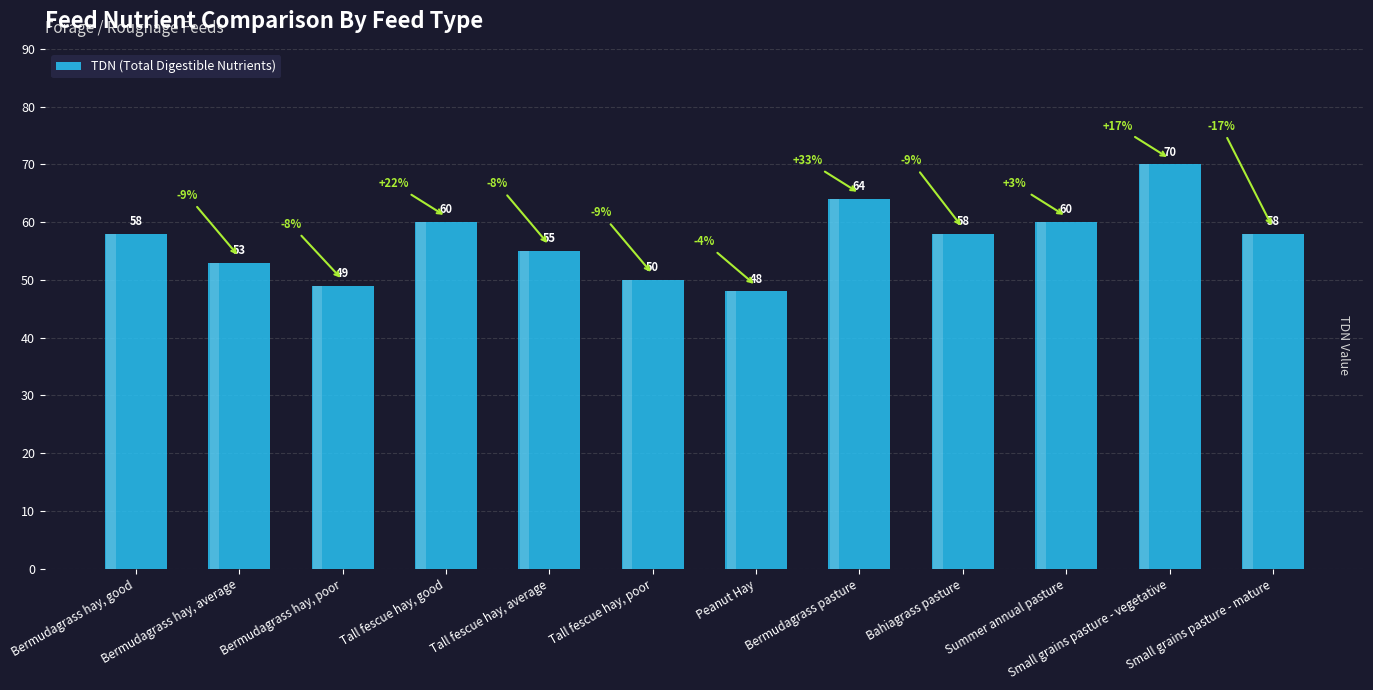

At which category does the chart reach its peak across all series?

Small grains pasture - vegetative